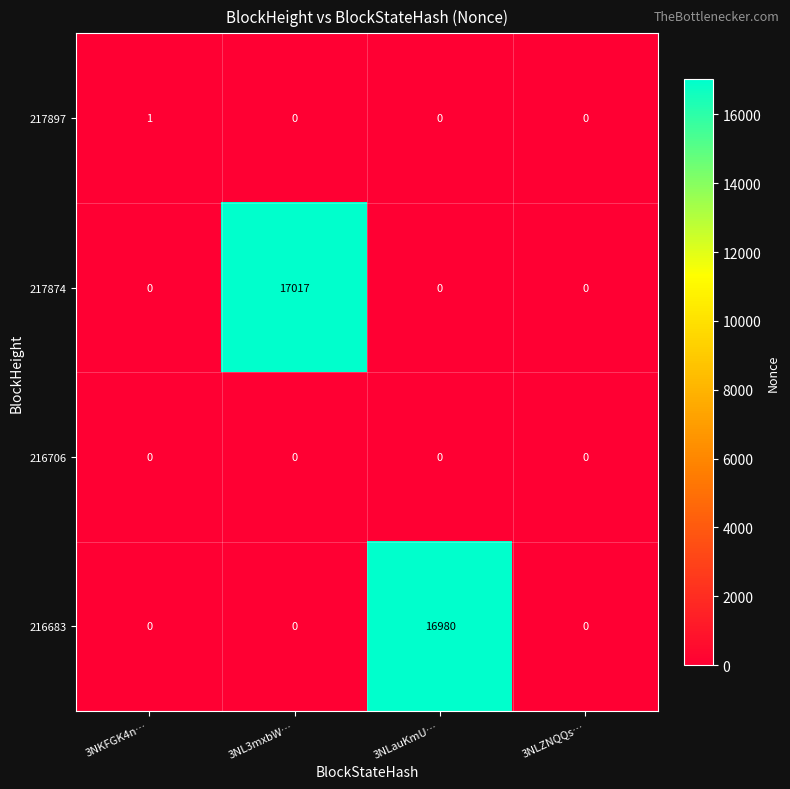

How many 217897 values are between 0 and 1?

4